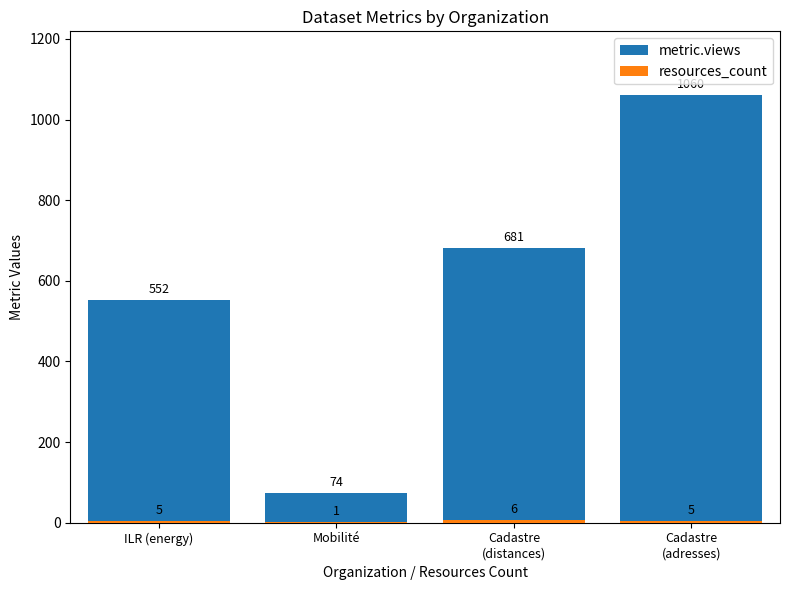

Is it true that resources_count equals 5 at ILR (energy)?

True